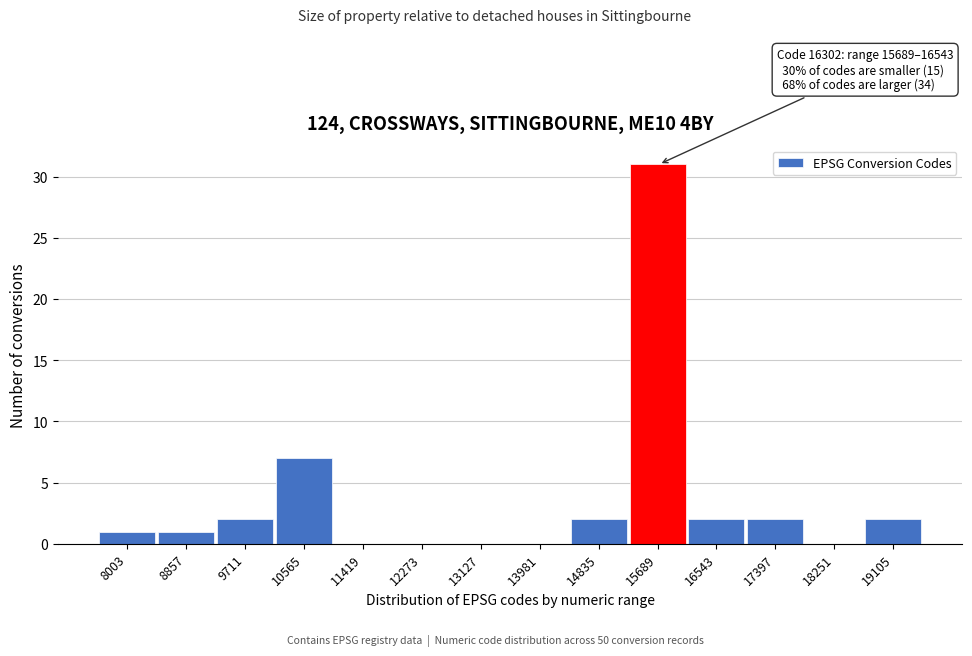

Reading left to right, transcribe all the data shown in this chart.

8003=1	8857=1	9711=2	10565=7	11419=0	12273=0	13127=0	13981=0	14835=2	15689=31	16543=2	17397=2	18251=0	19105=2